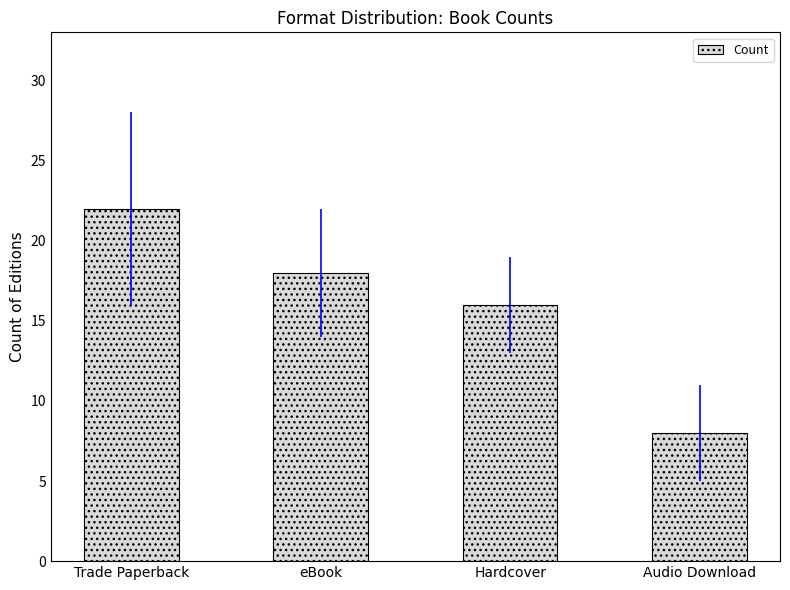

What is the difference between the maximum and minimum values?

14